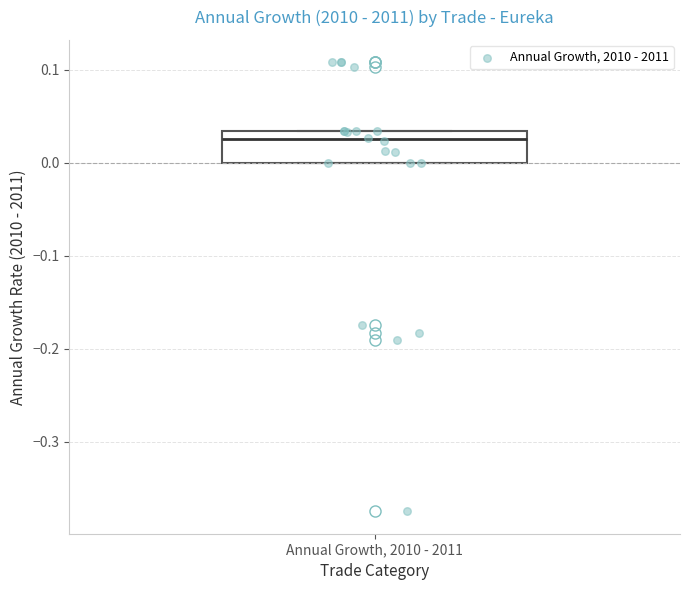

Read this box plot against the y-axis: the position of the median line, the range covered by the box, and the ends of both whiskers. The values are not printed on the chart, so give them approximately, as read against the axis.

median 0.03 (just below the box's upper edge), box 0.00 to 0.03, whiskers 0.00 to 0.03